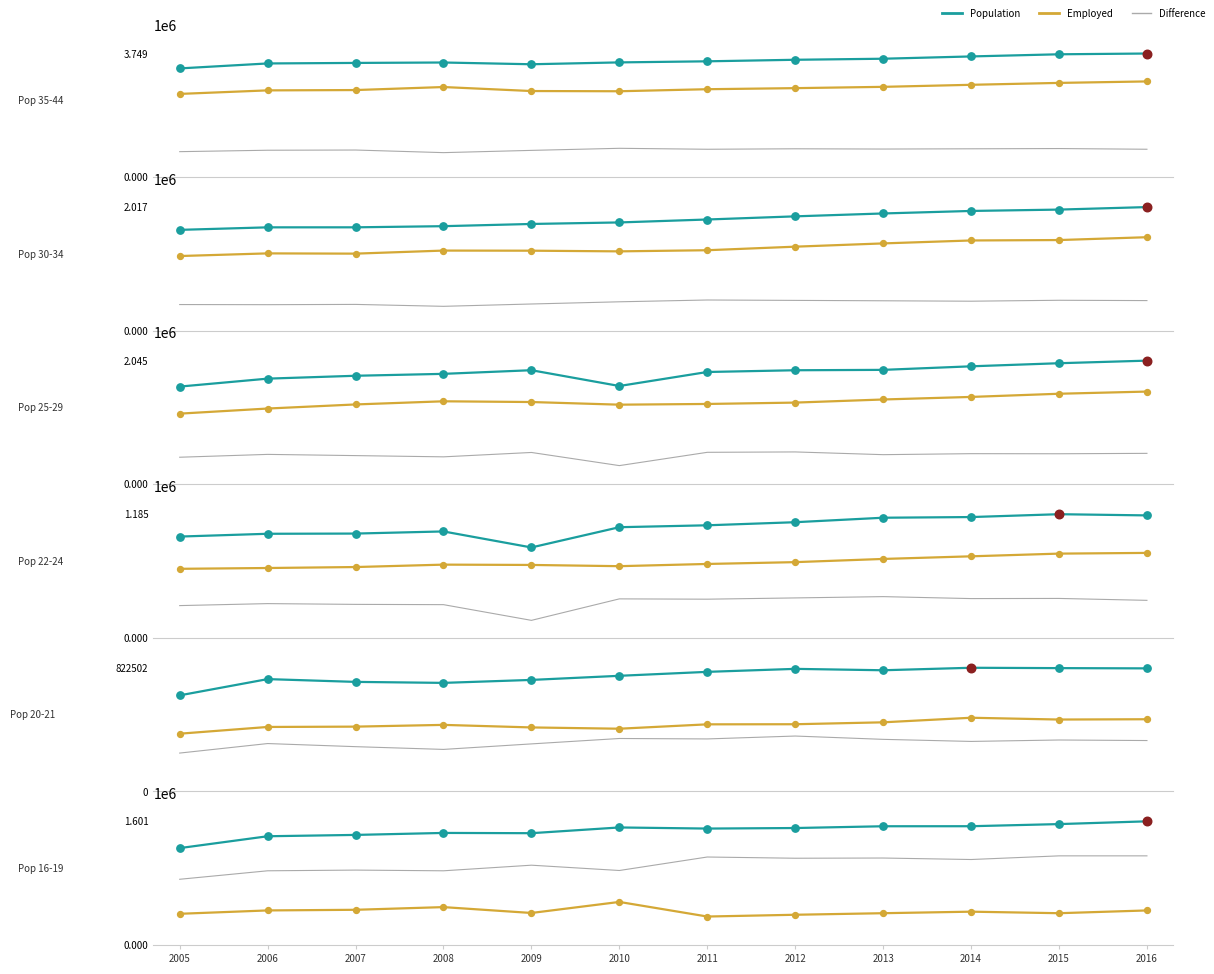

At how many categories does at least one series exceed 3648145?

3